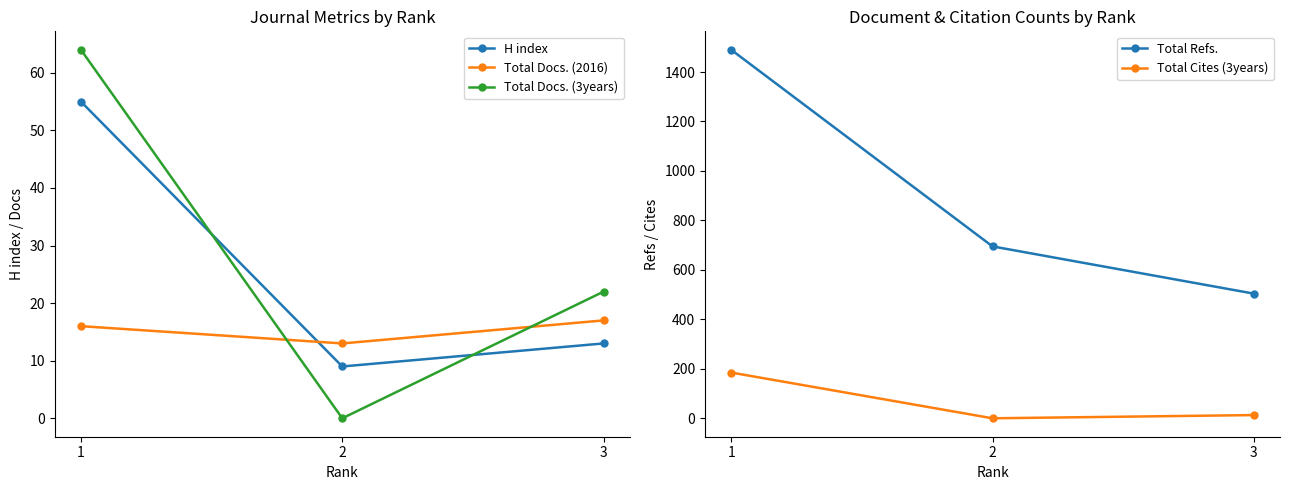

What is the maximum value shown in the chart?

1490